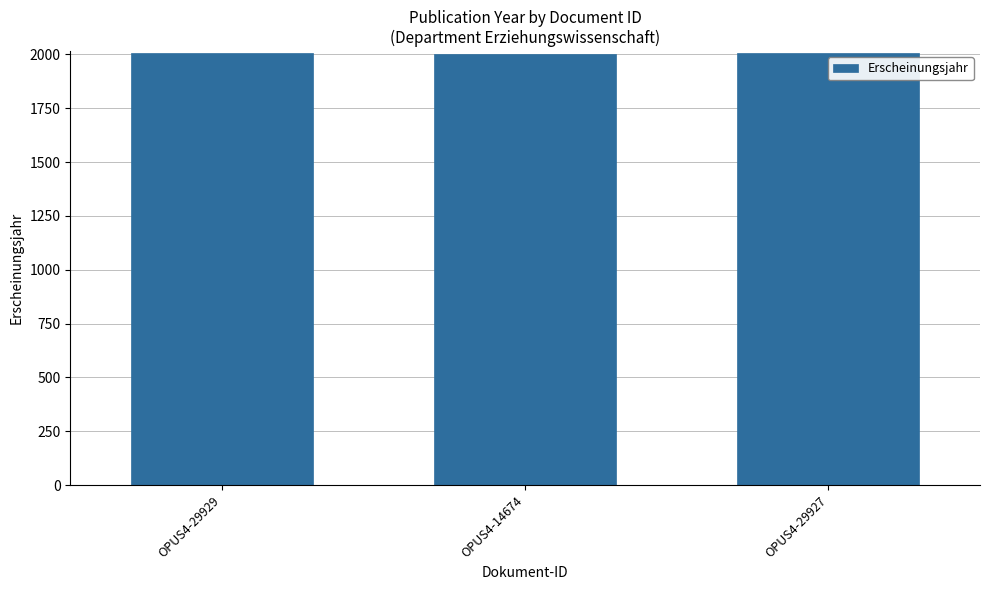

The value at OPUS4-14674 is 617. True or false?

False